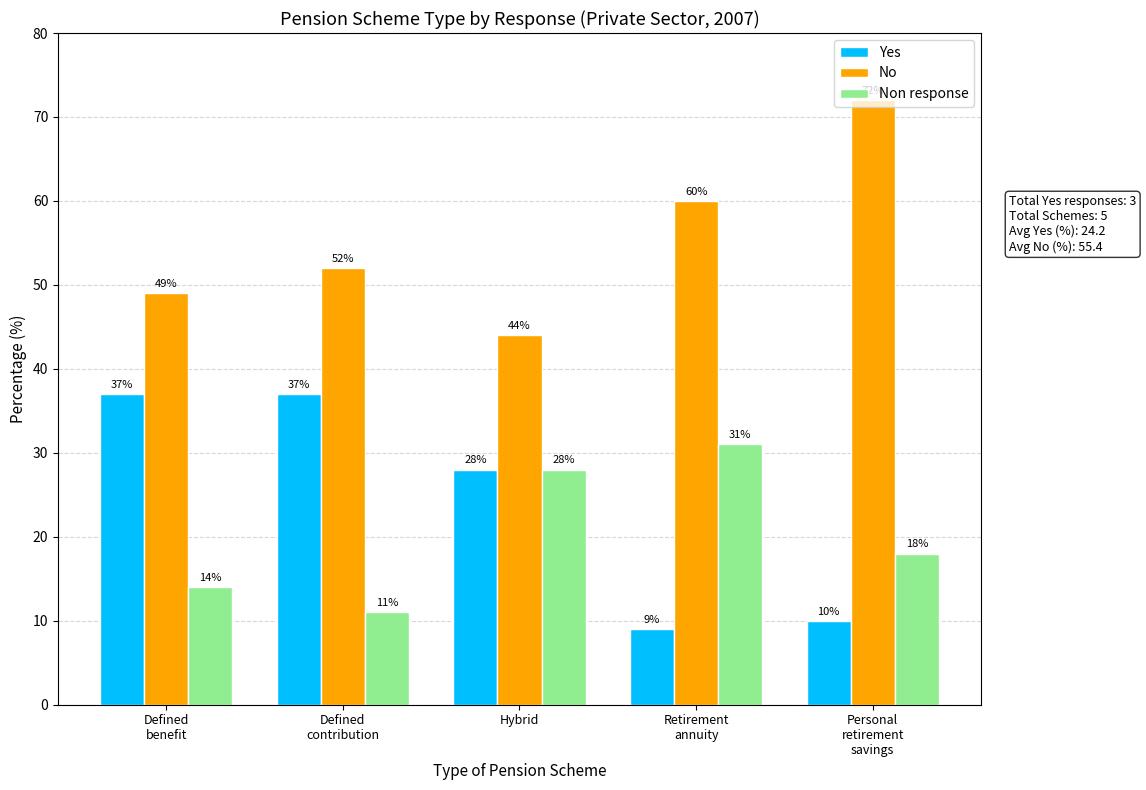

What is the sum of all Non response values?

102